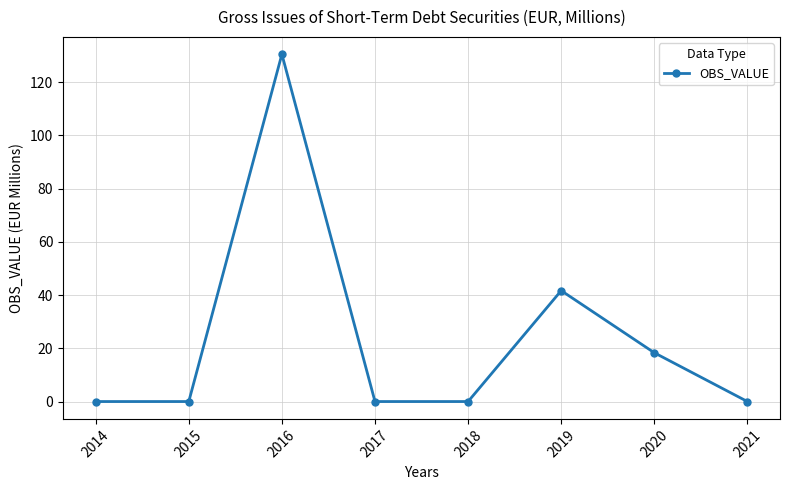

What is the approximate value at 2019?

41.7